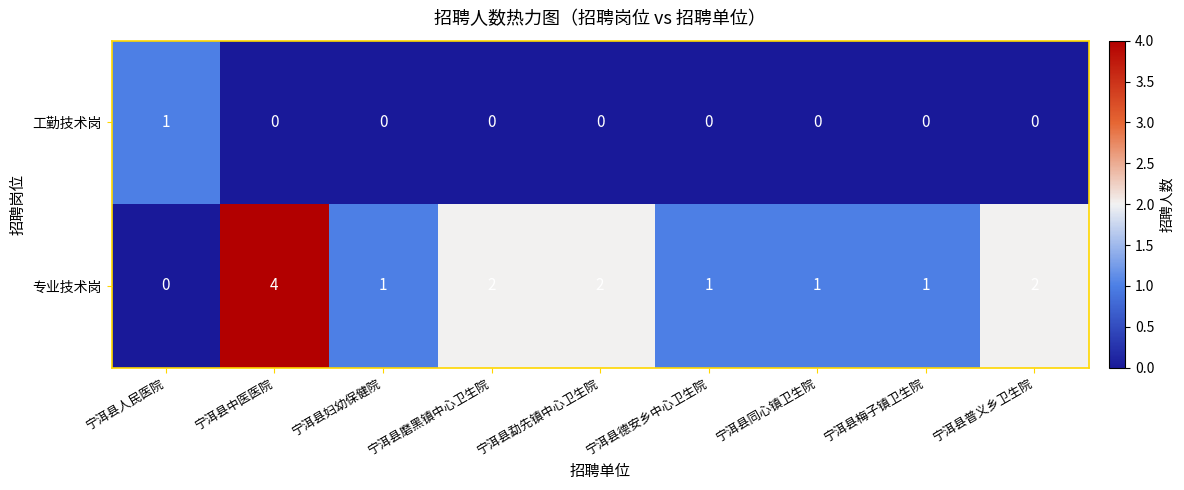

Rank the series by their average value, from highest to lowest.

专业技术岗, 工勤技术岗